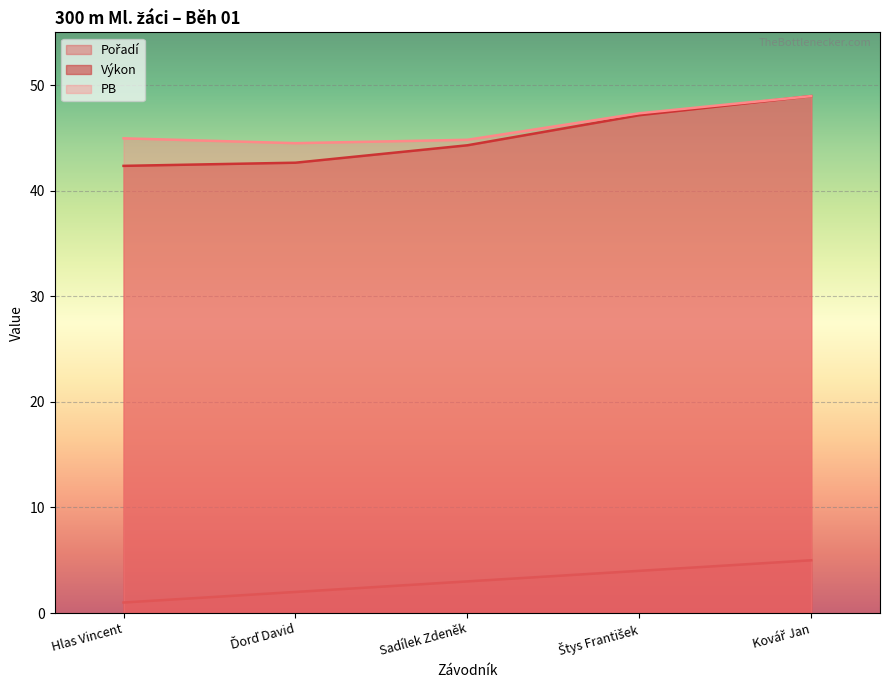

How many lines are shown in the chart?

3